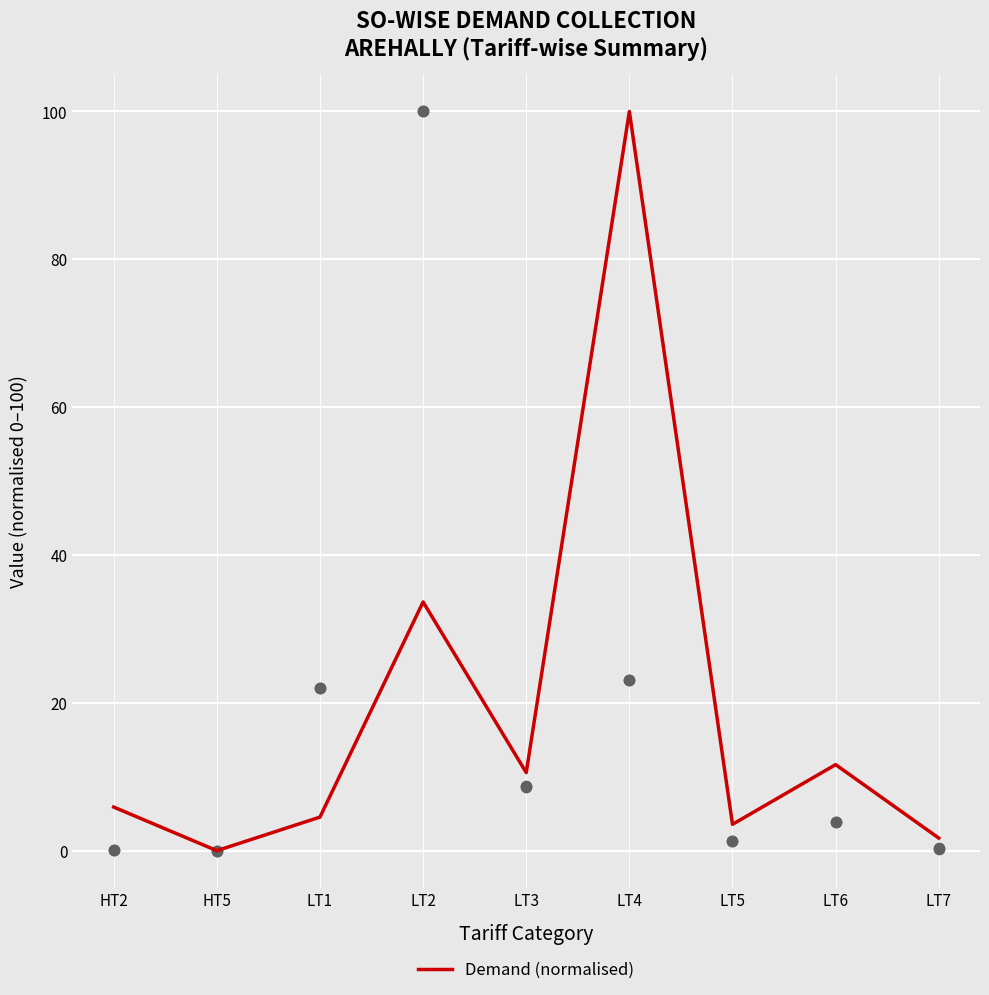

What is the change in value from LT3 to LT4?

+89.4